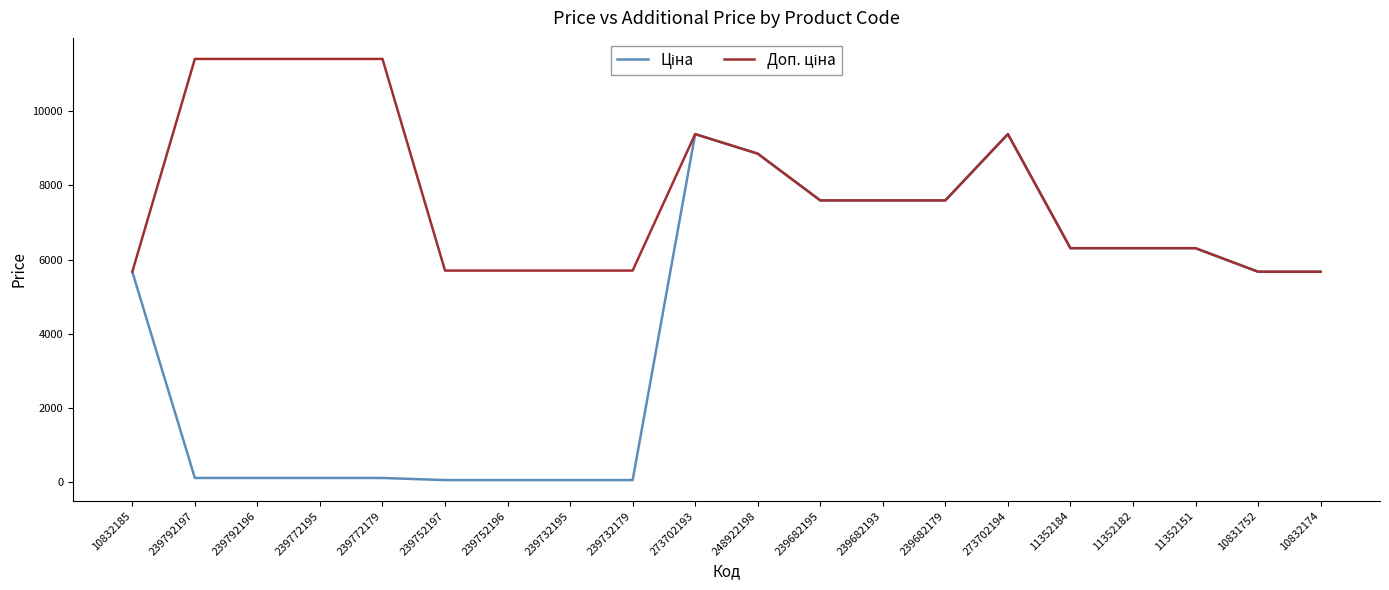

Which series has the largest total across all categories?

Доп. ціна